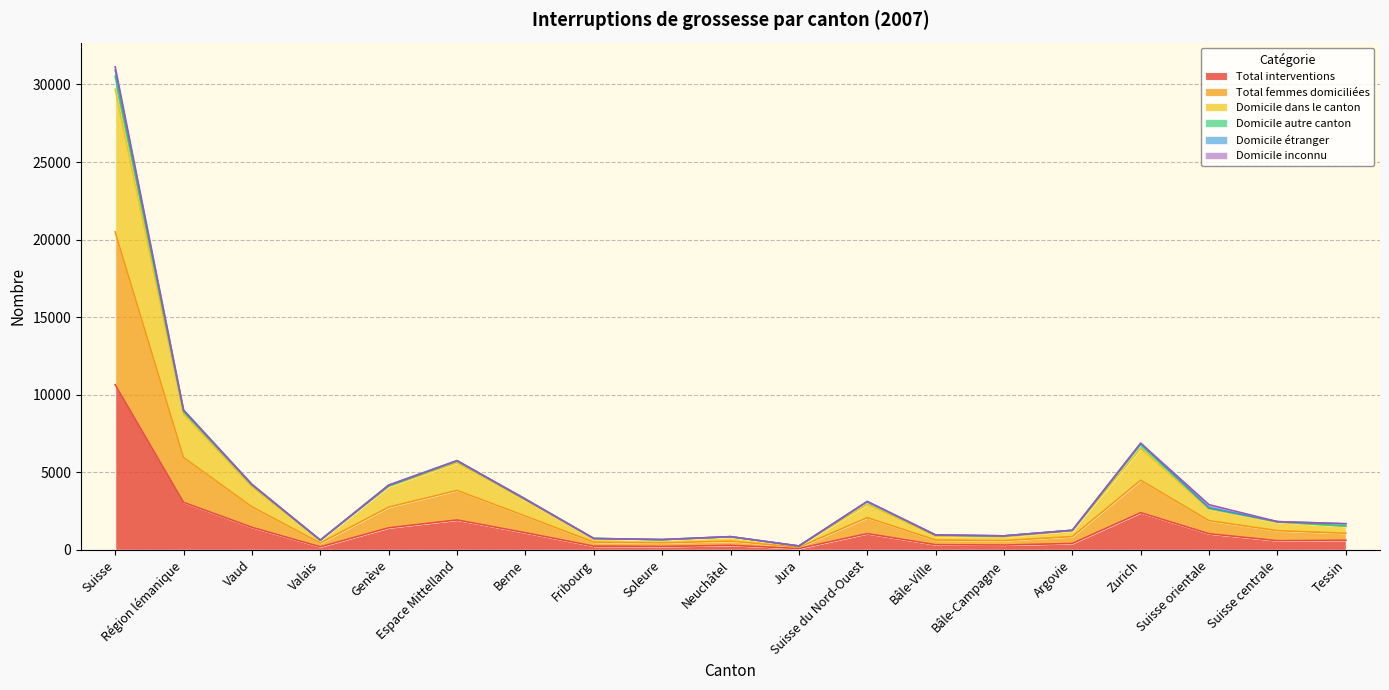

Between Espace Mittelland and Suisse du Nord-Ouest, which series saw the biggest shift?

Total femmes domiciliées